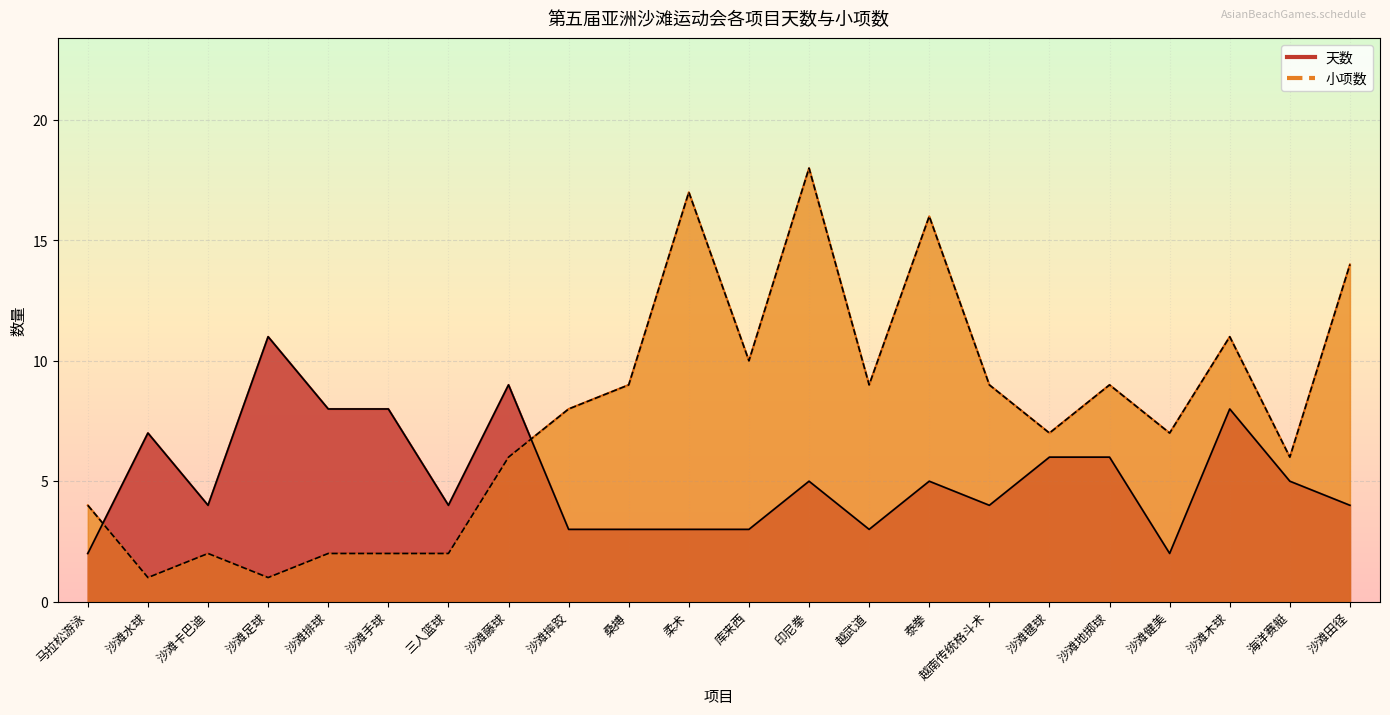

In 天数, how many points are higher than both neighbors (excluding endpoints)?

6